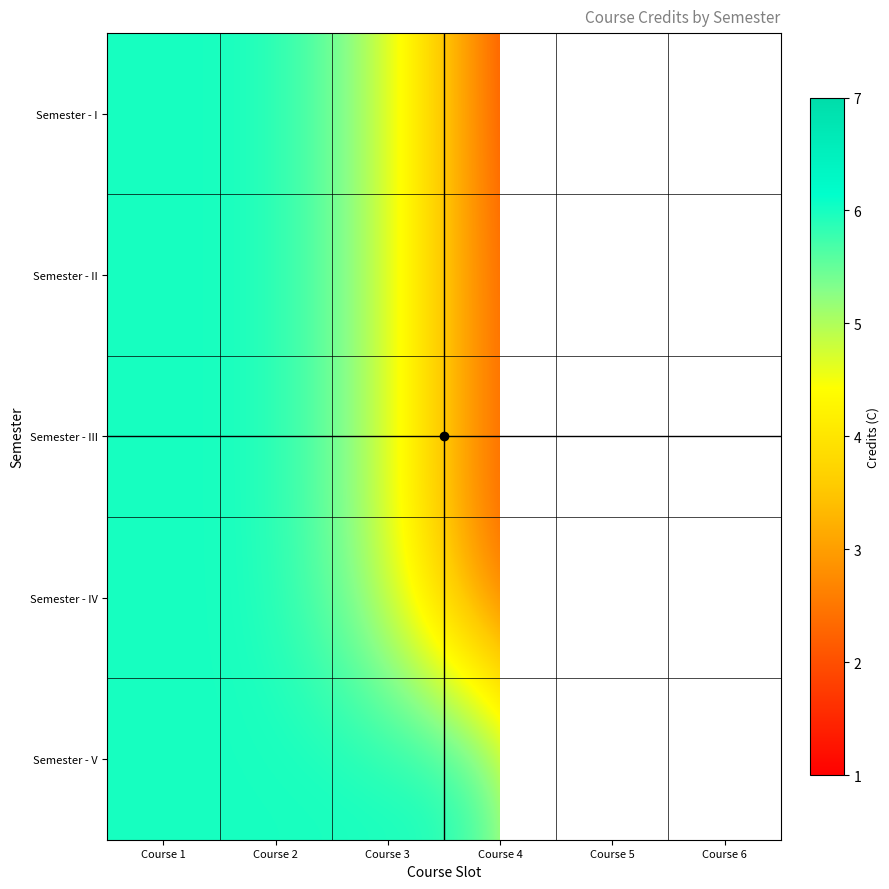

At which label is Semester - I closest to 3?

Course 4